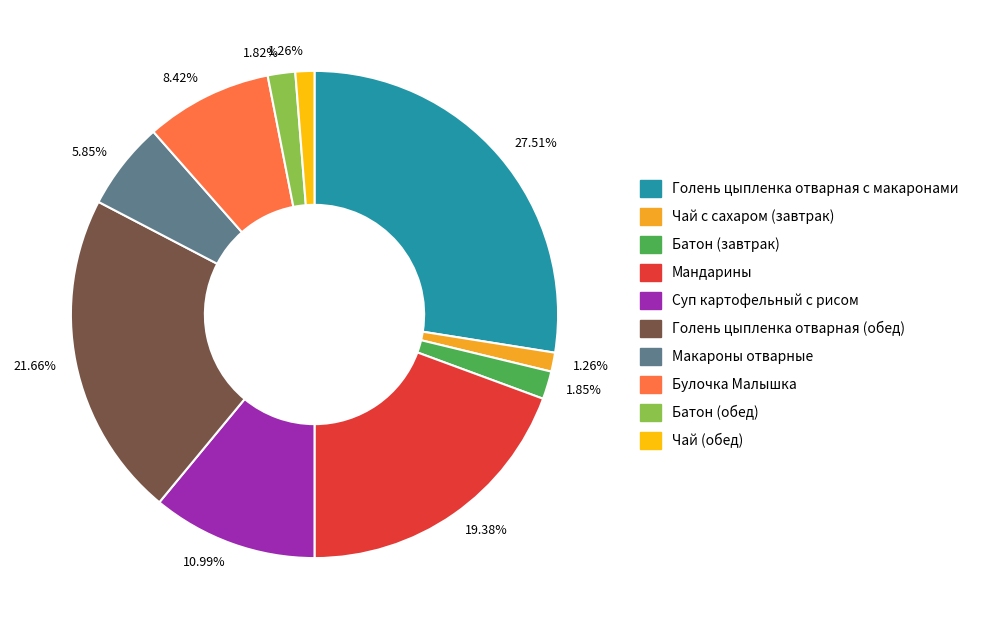

Count the number of slices in the pie.

10